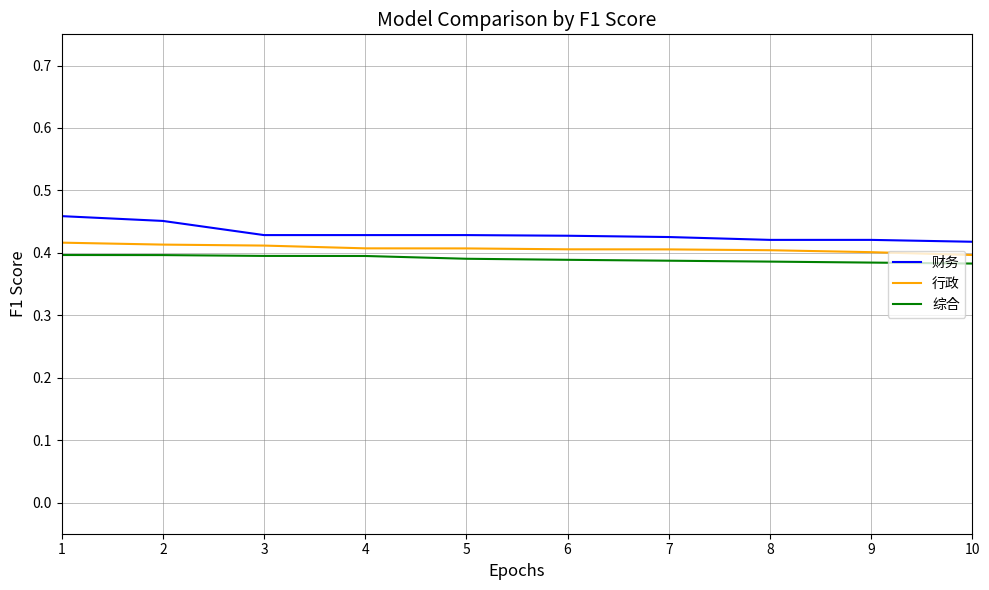

The 行政 series shows 0.4 at 9. True or false?

True